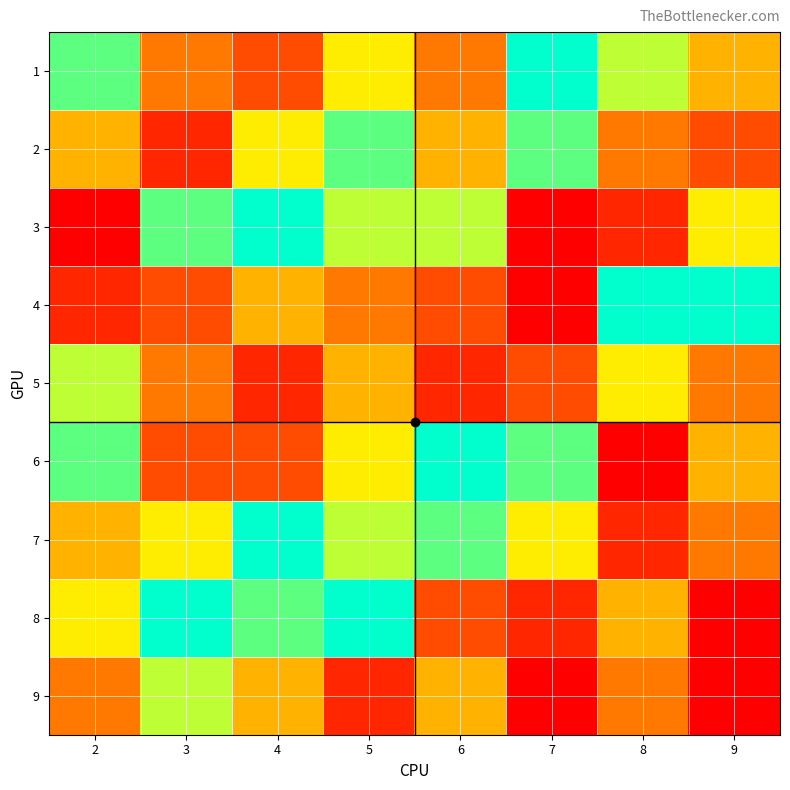

List the series in order of their peak value, highest first.

1, 3, 4, 6, 7, 8, 2, 5, 9